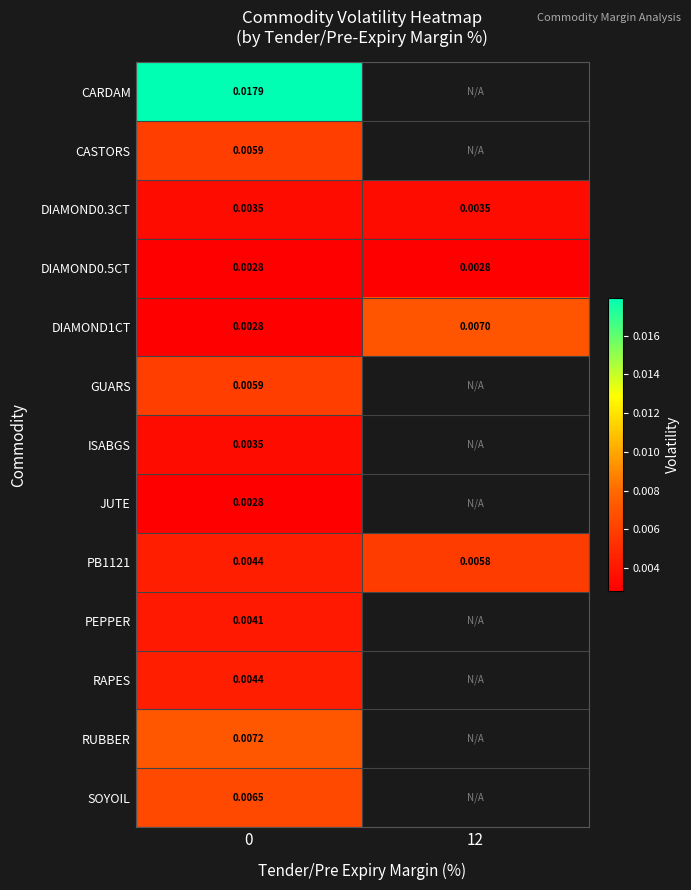

Is the value of CASTORS at 0 greater than the value of PEPPER at 0?

Yes